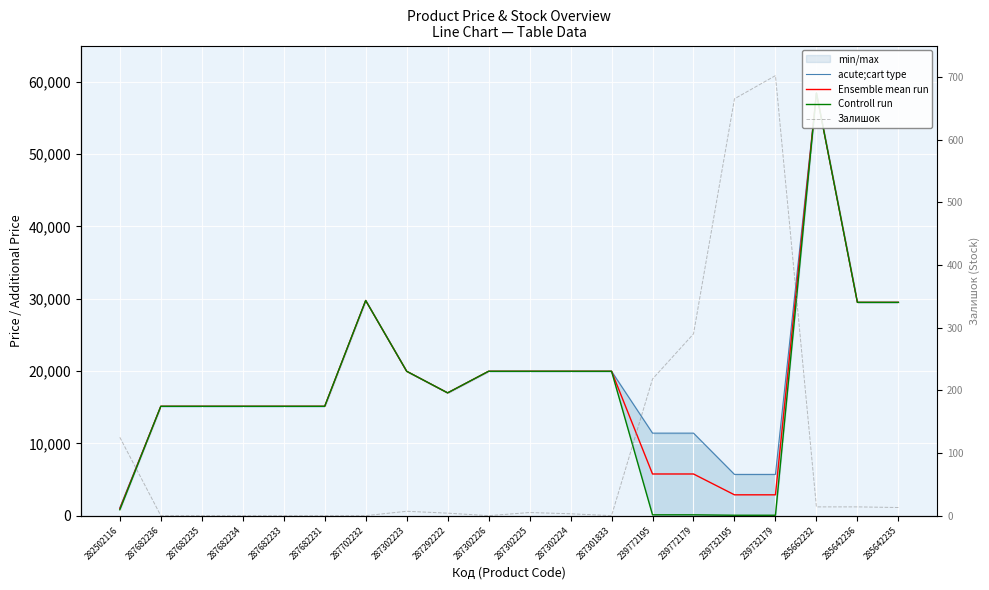

What position from the left is 239732195?

16